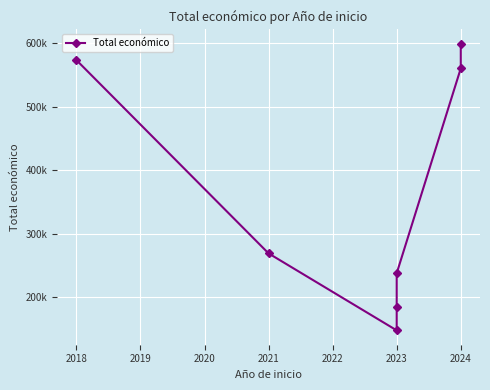

True or false: the data has more than 2 interior local peaks.

False